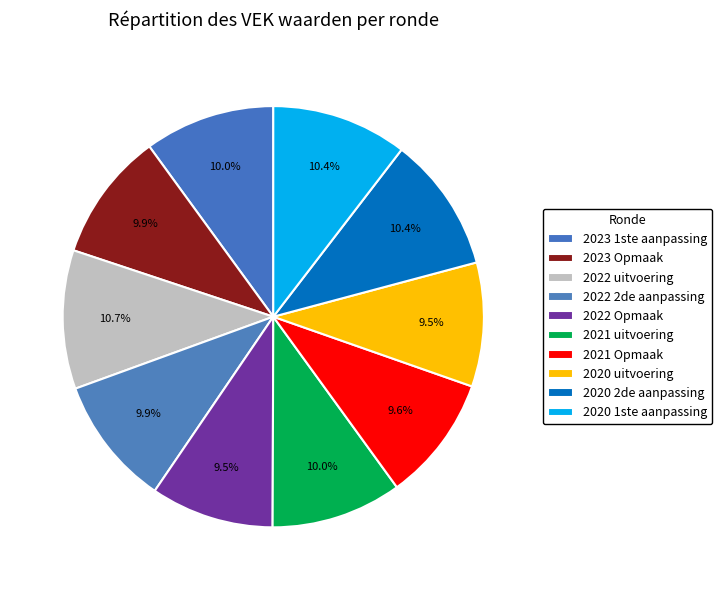

What is the change in value from 2023 Opmaak to 2022 Opmaak?

-261